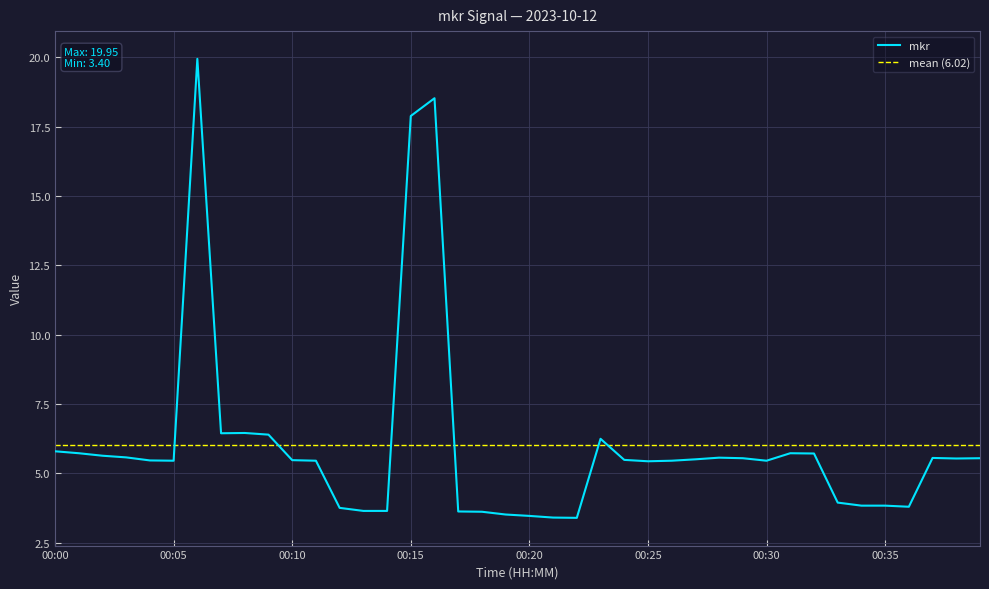

Reading left to right, what are all the values shown in this chart?

00:00=5.8	00:01=5.7	00:02=5.6	00:03=5.6	00:04=5.5	00:05=5.5	00:06=19.9	00:07=6.5	00:08=6.5	00:09=6.4	00:10=5.5	00:11=5.5	00:12=3.8	00:13=3.6	00:14=3.6	00:15=17.9	00:16=18.5	00:17=3.6	00:18=3.6	00:19=3.5	00:20=3.5	00:21=3.4	00:22=3.4	00:23=6.2	00:24=5.5	00:25=5.4	00:26=5.5	00:27=5.5	00:28=5.6	00:29=5.5	00:30=5.5	00:31=5.7	00:32=5.7	00:33=4.0	00:34=3.8	00:35=3.8	00:36=3.8	00:37=5.6	00:38=5.5	00:39=5.5